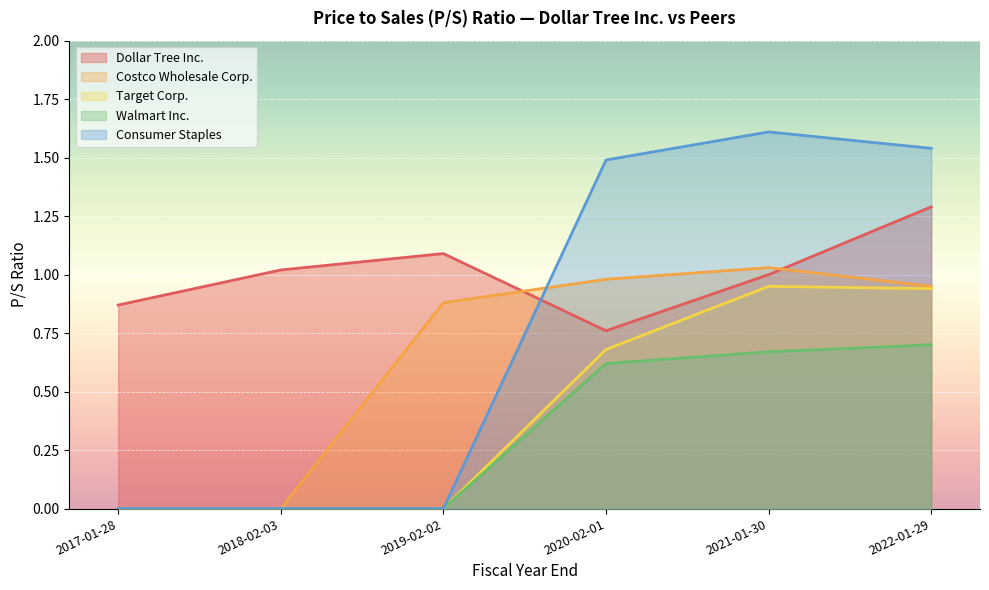

How many lines are shown in the chart?

5